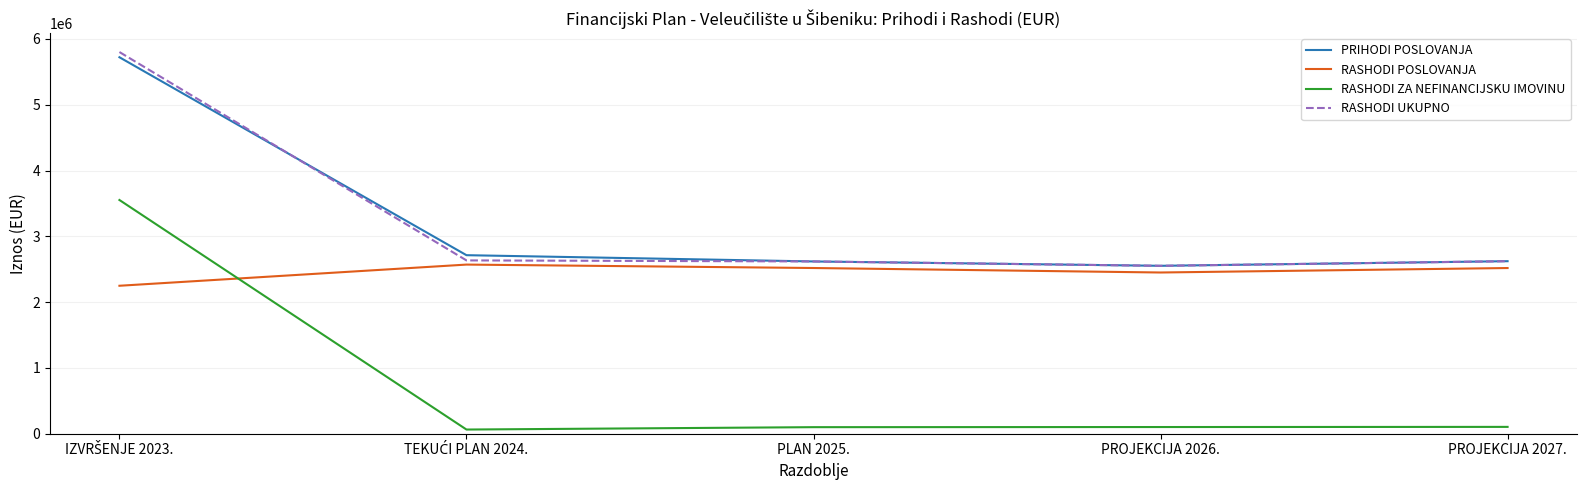

True or false: RASHODI POSLOVANJA and RASHODI UKUPNO cross at least once.

False